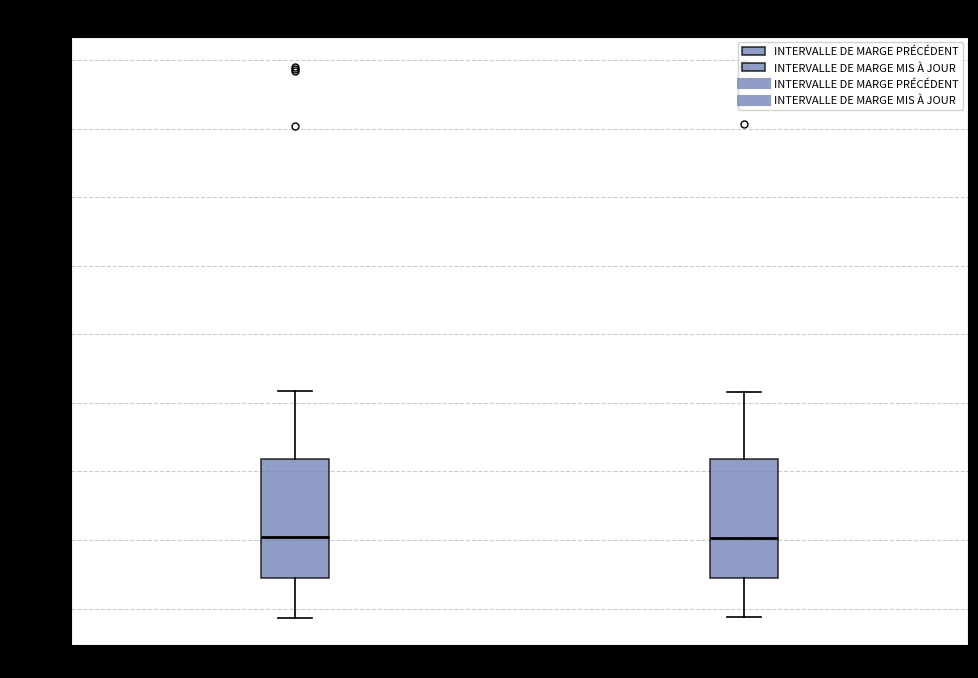

Reading left to right, read every box against the y-axis: the position of its median line, the range the box covers, and the ends of its whiskers. The values are not printed on the chart, so give them approximately, as read against the axis.

INTERVALLE DE MARGE PRÉCÉDENT: median 0.075, box 0.060 to 0.105, whiskers 0.045 to 0.130
INTERVALLE DE MARGE MIS À JOUR: median 0.075, box 0.060 to 0.105, whiskers 0.045 to 0.130